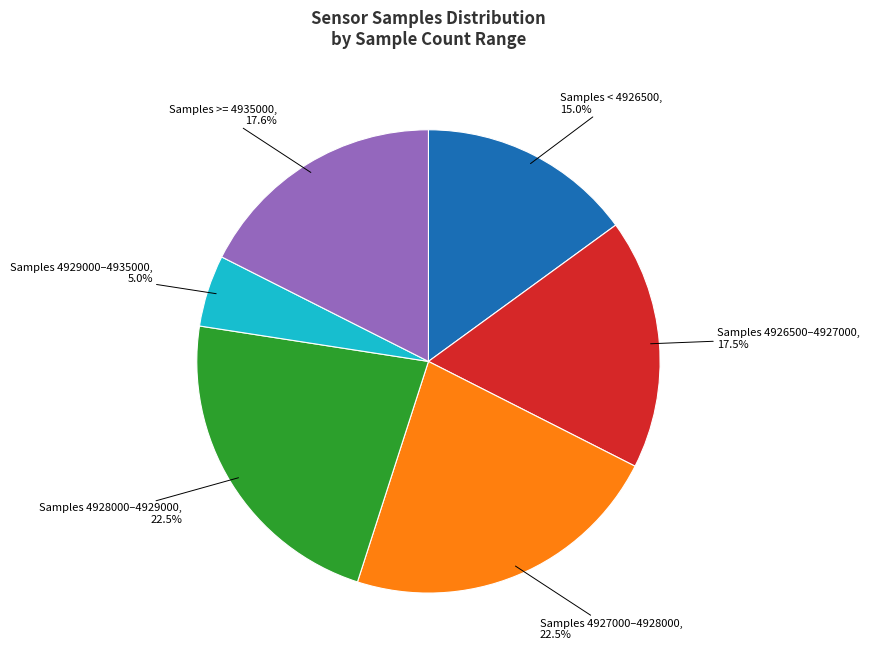

Does any single category account for the majority?

No